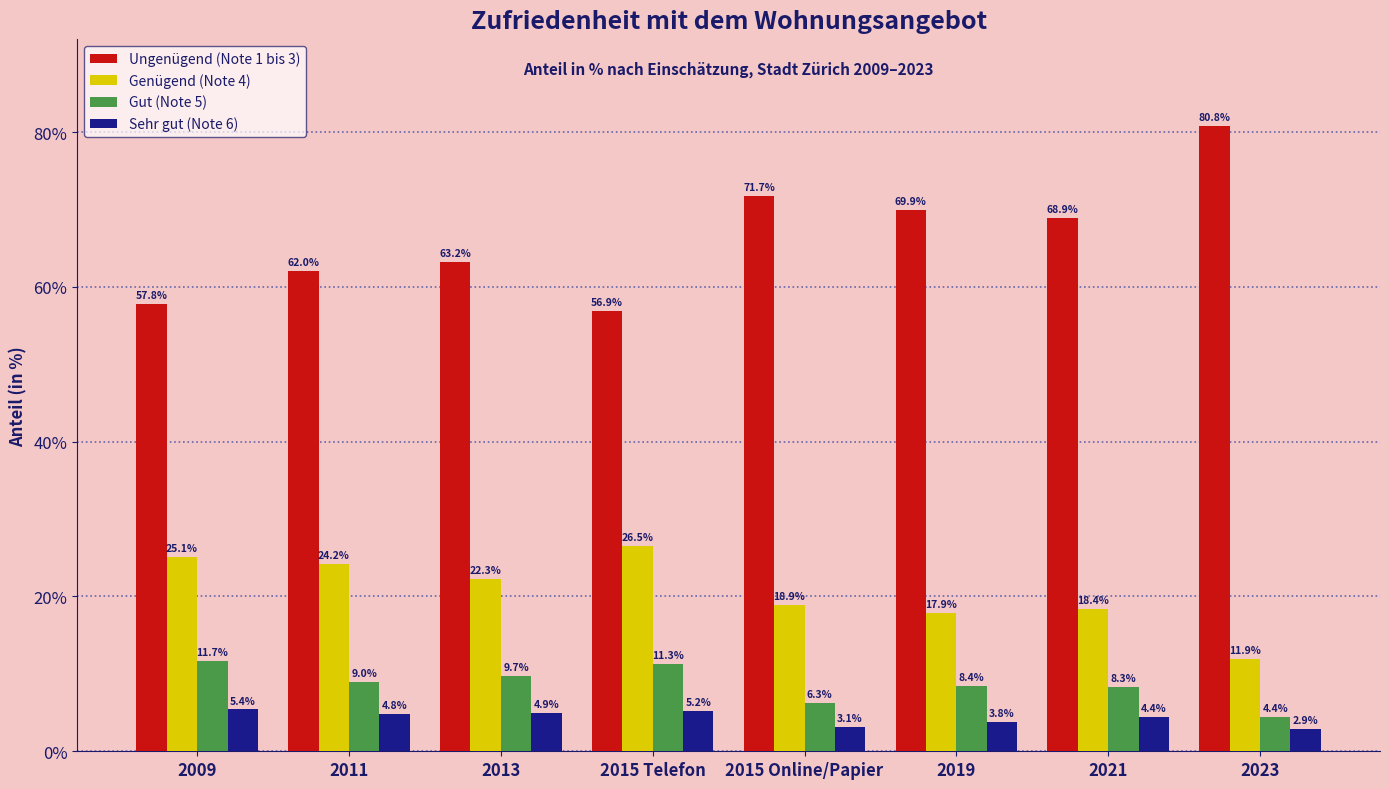

Between 2011 and 2023, which series saw the biggest shift?

Ungenügend (Note 1 bis 3)